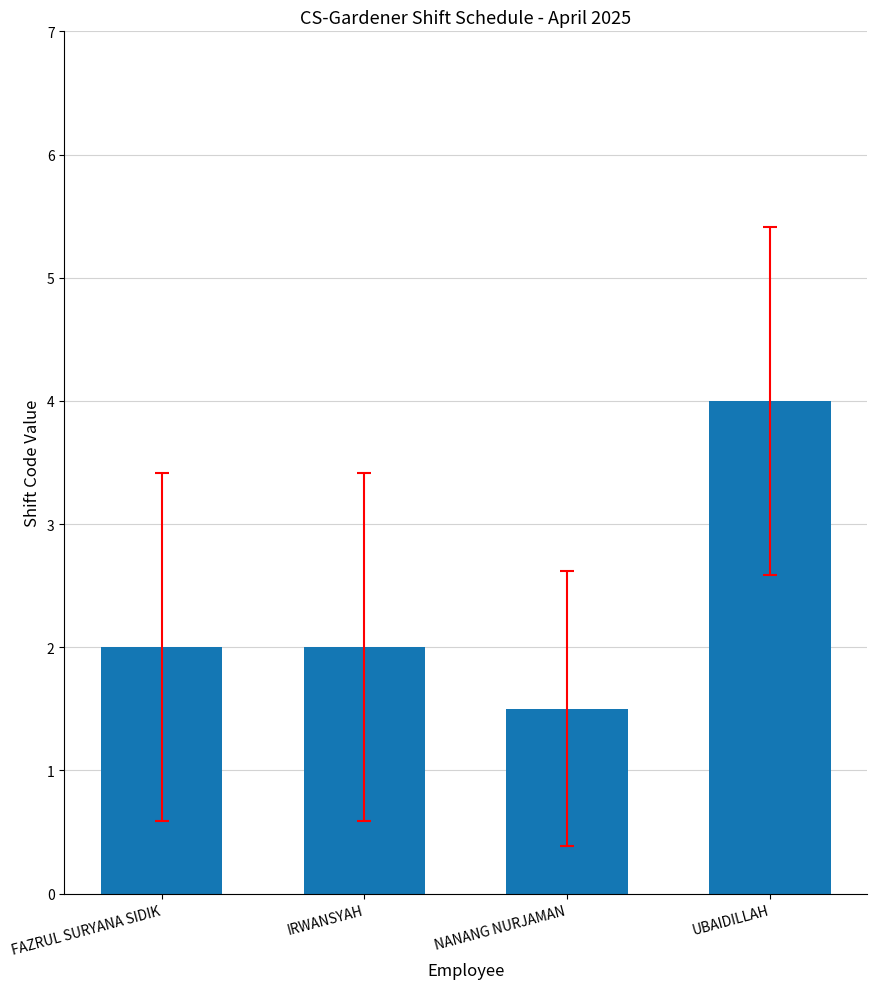

The chart shows a value of 1.1 at IRWANSYAH. True or false?

False